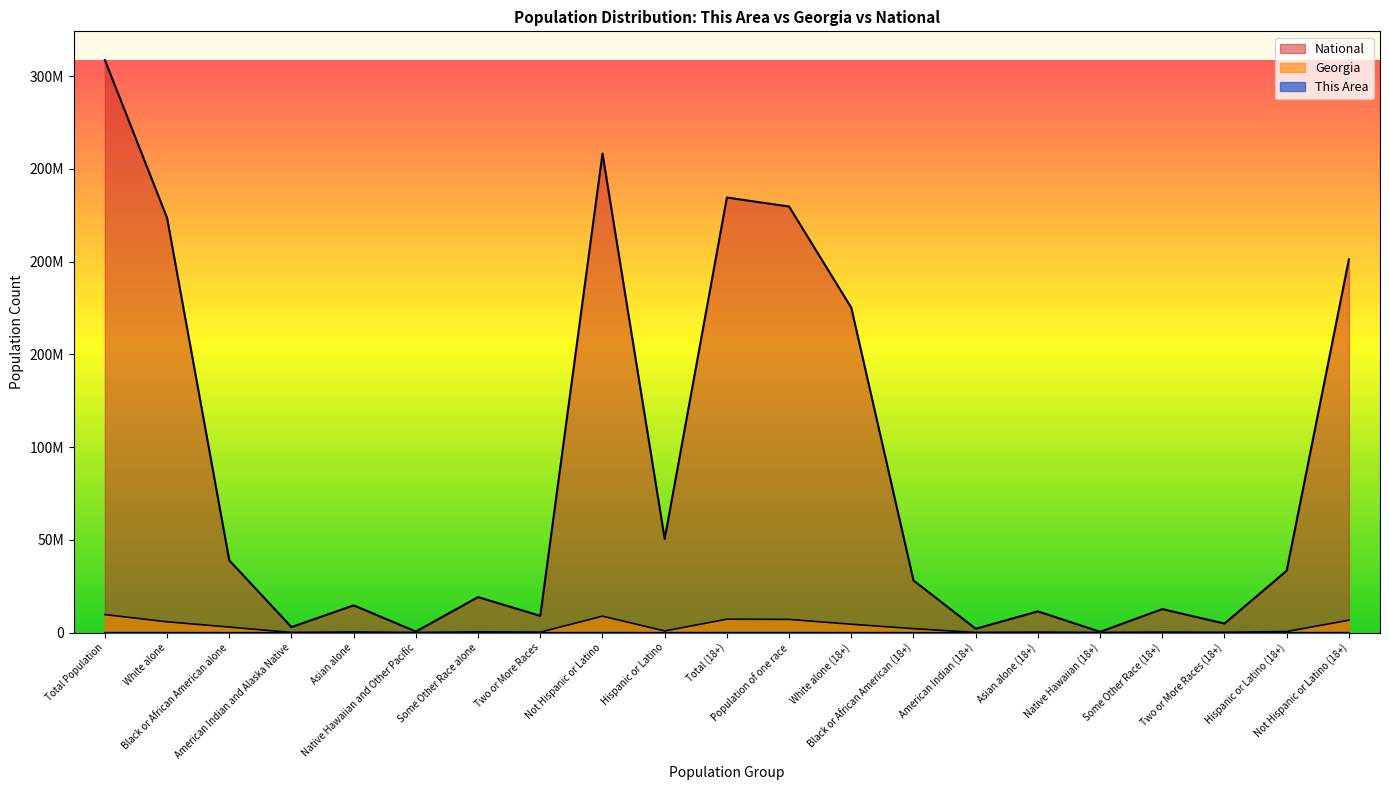

The National series shows 10110547.1 at Asian alone. True or false?

False